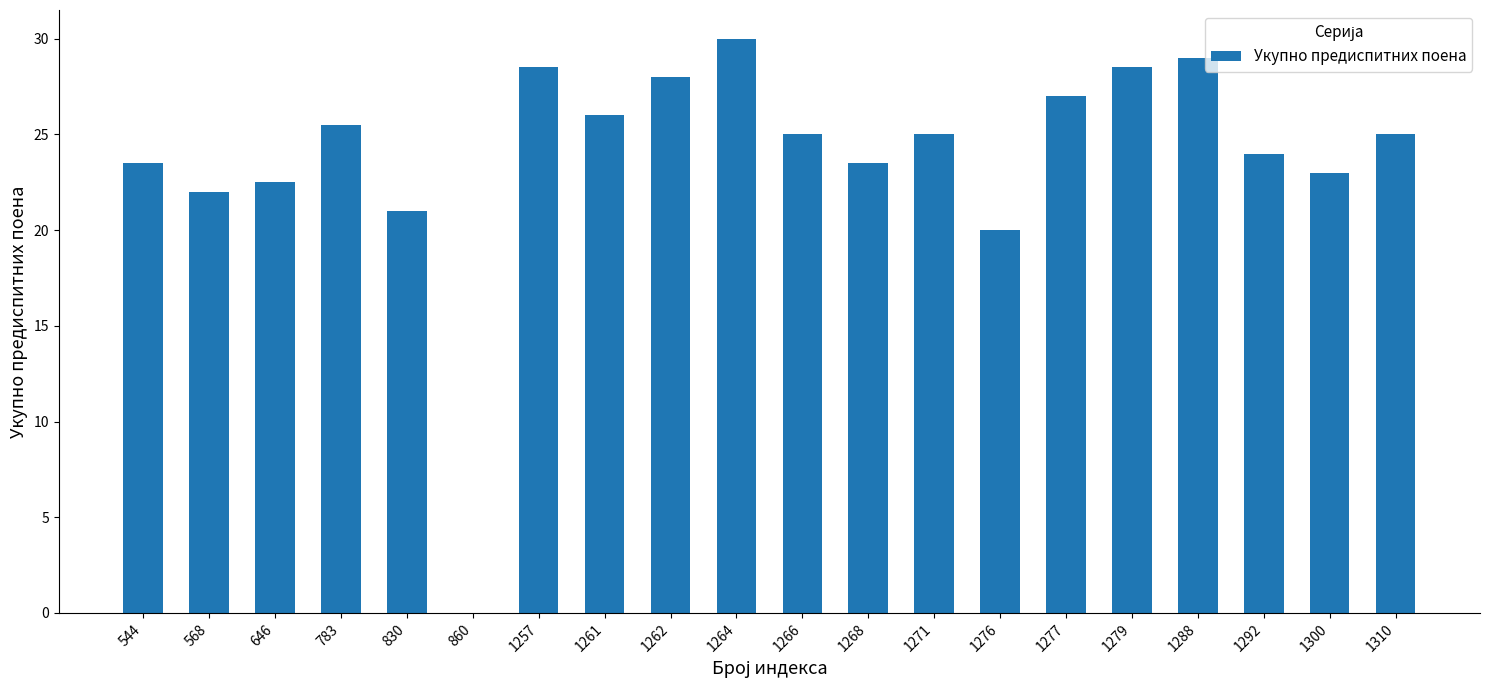

Reading left to right, list all the values displayed in this chart.

23.5	22.0	22.5	25.5	21.0	0.0	28.5	26.0	28.0	30.0	25.0	23.5	25.0	20.0	27.0	28.5	29.0	24.0	23.0	25.0